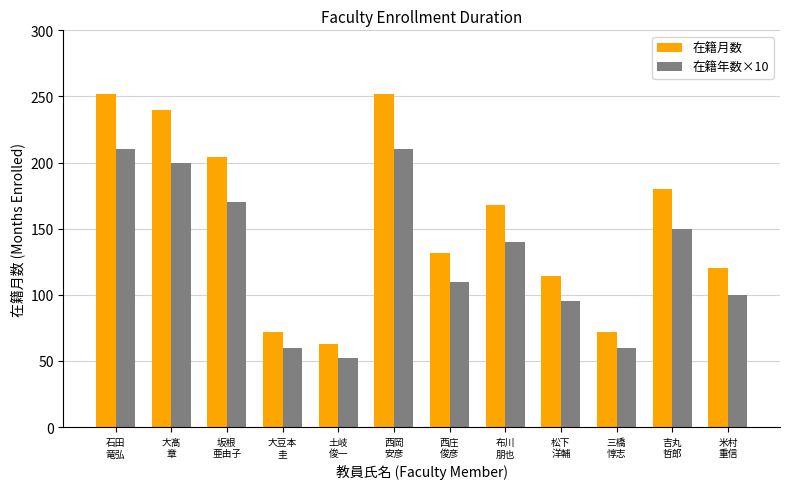

How many bars are there in each group?

2